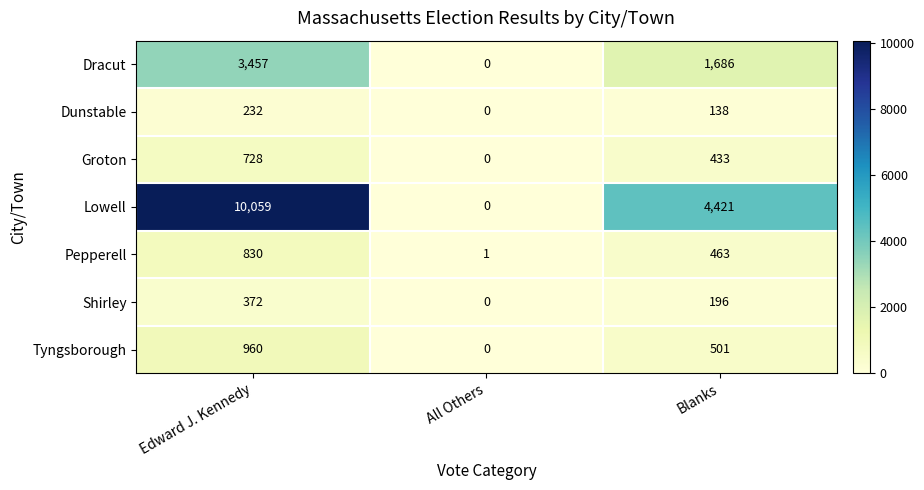

Which series has the largest range (max minus min)?

Lowell